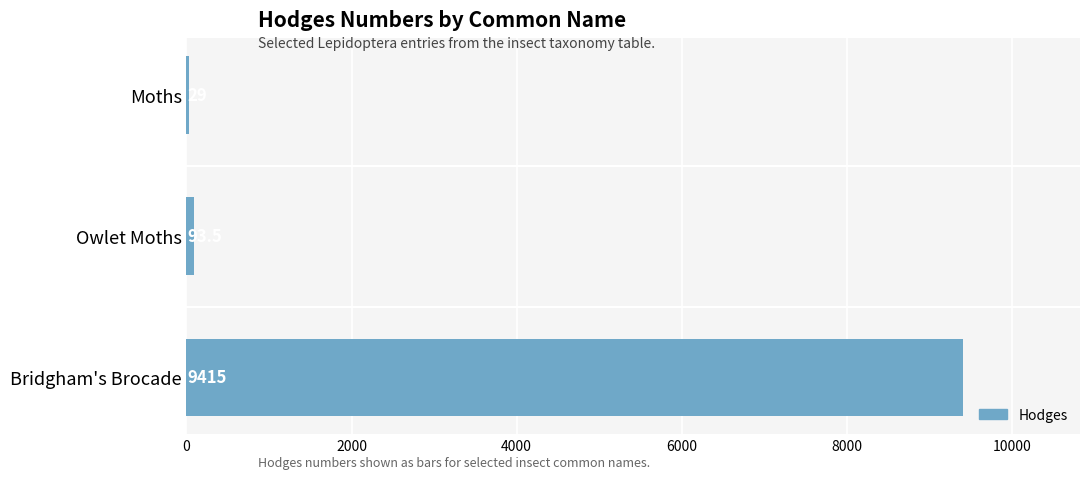

What is the sum of the values at Bridgham's Brocade and Moths?

9444.0